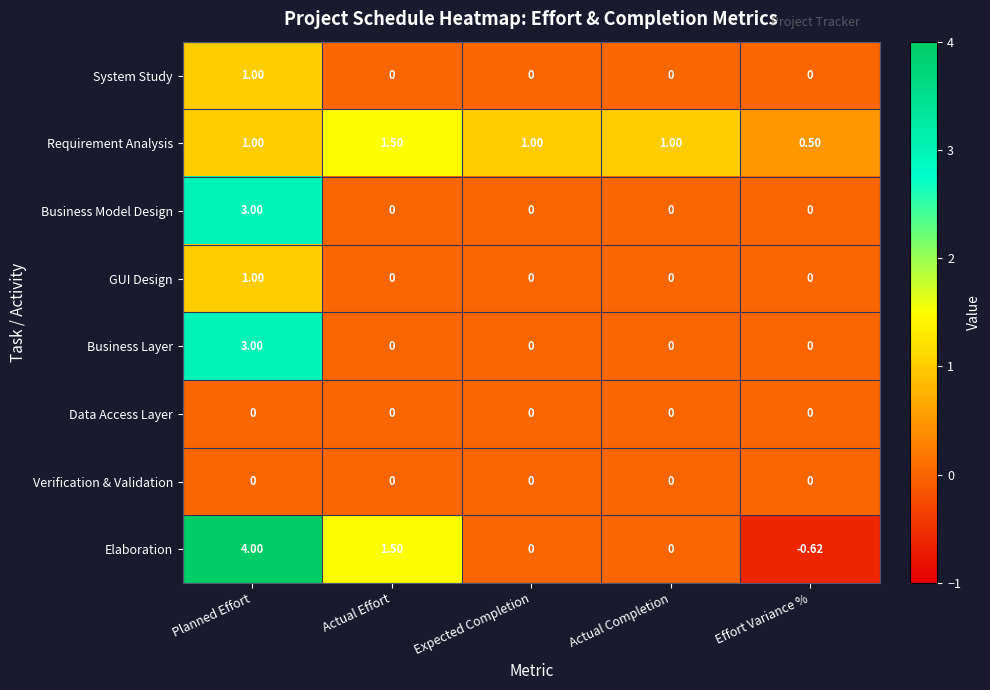

At how many categories does at least one series exceed 0?

5